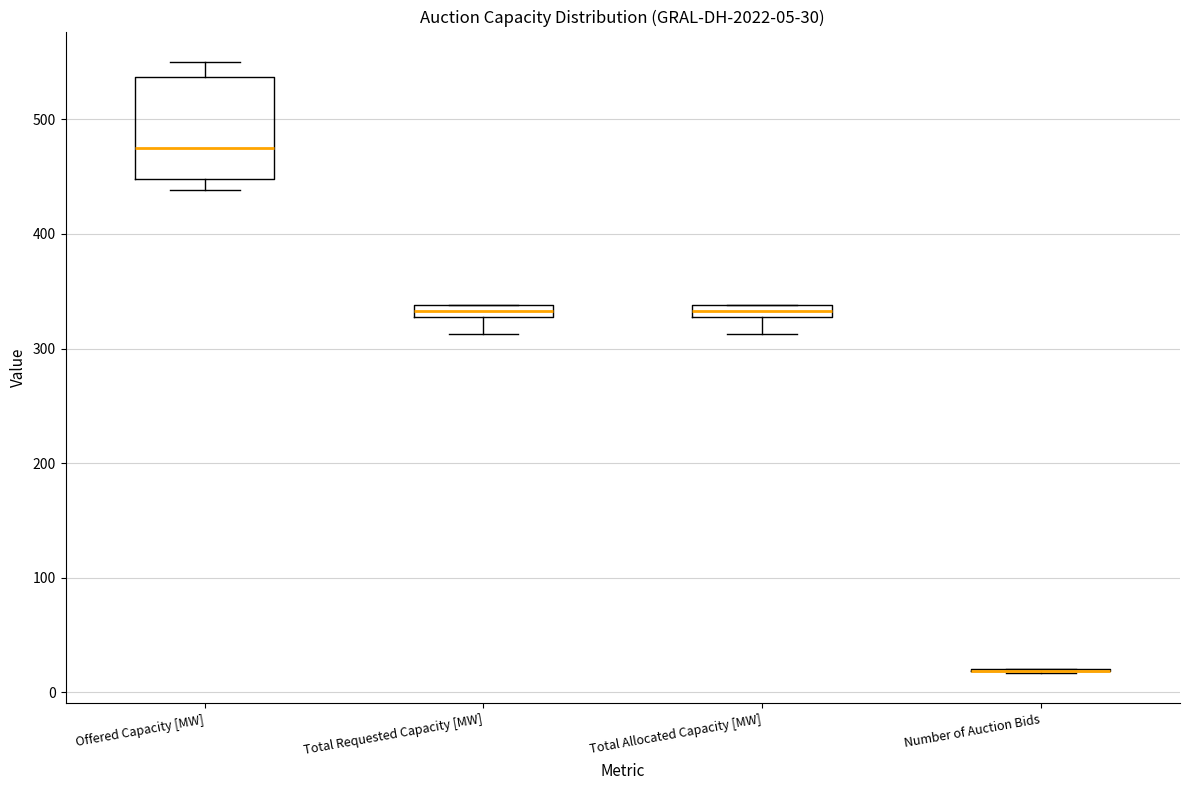

Comparing the boxes themselves (not the whiskers), which one is the tallest?

Offered Capacity [MW]